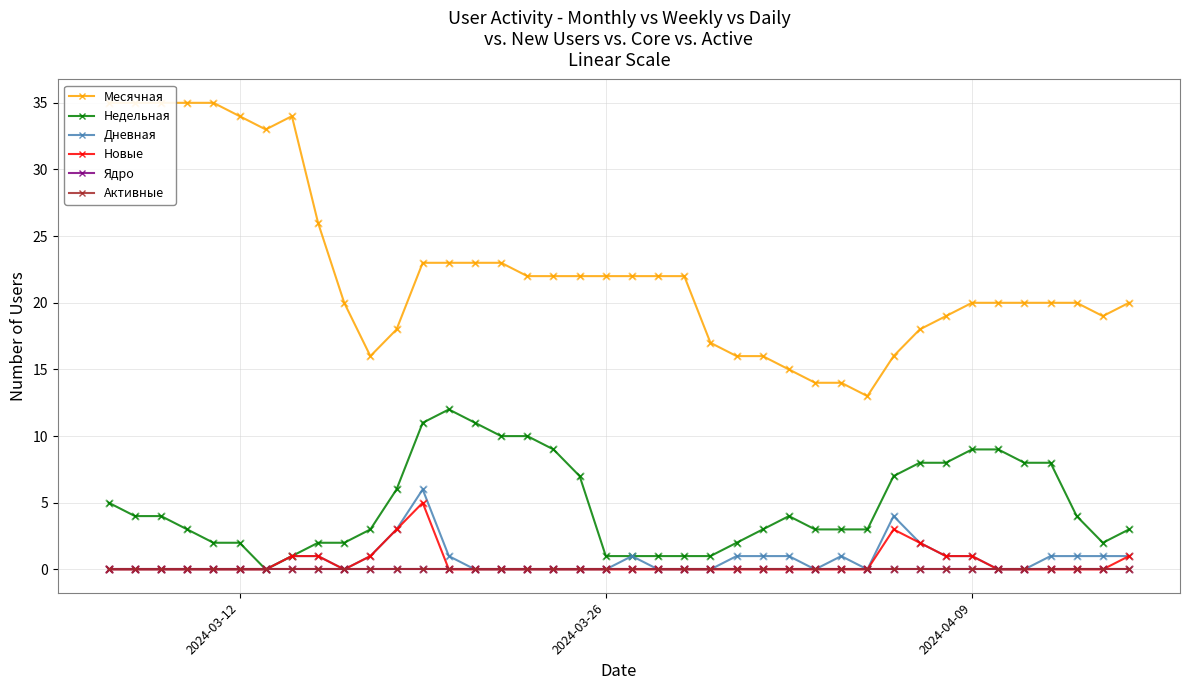

Which series has the largest total across all categories?

Месячная